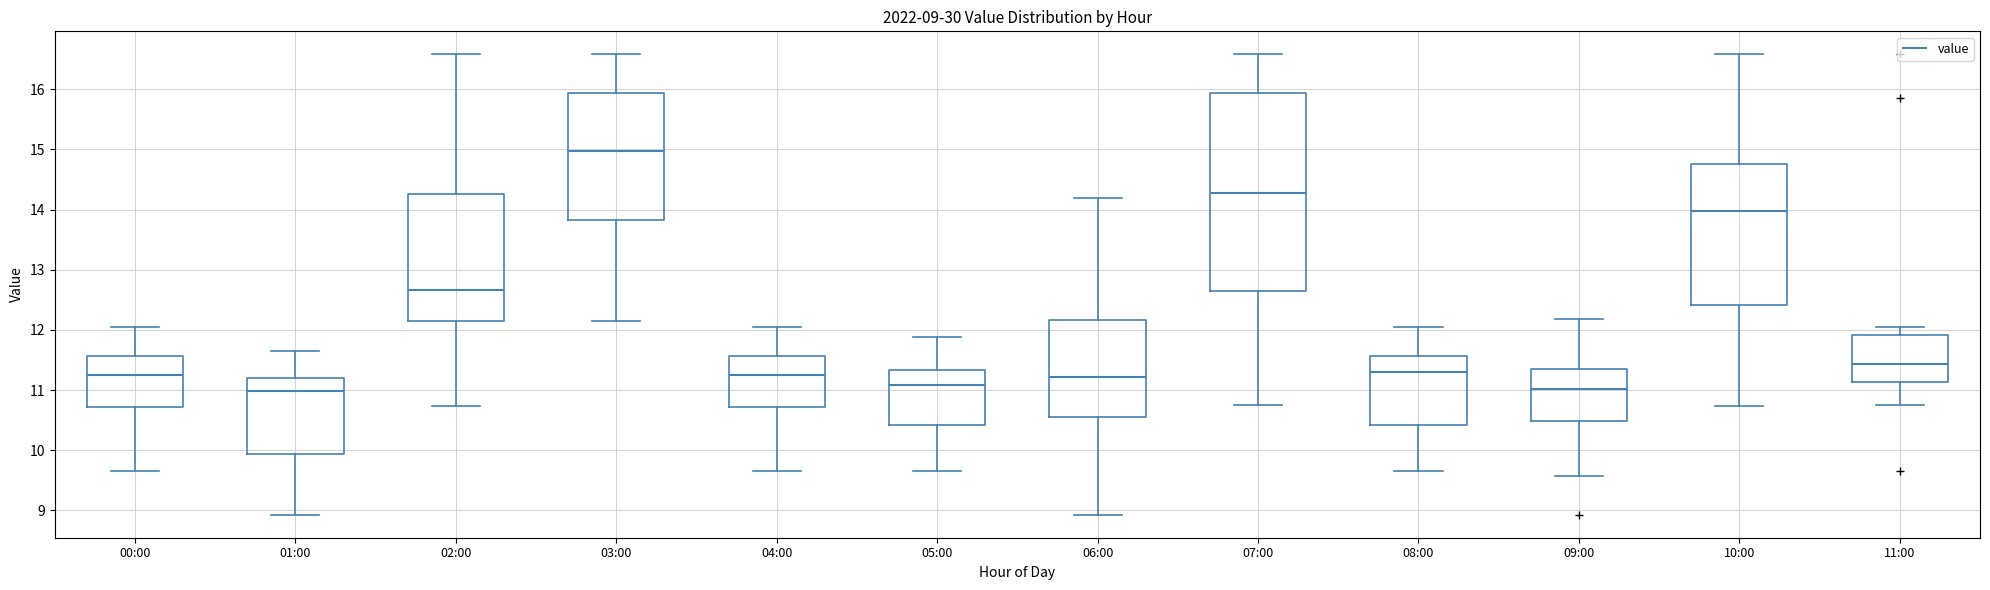

Which box is the tallest, from its lower edge to its upper edge?

07:00